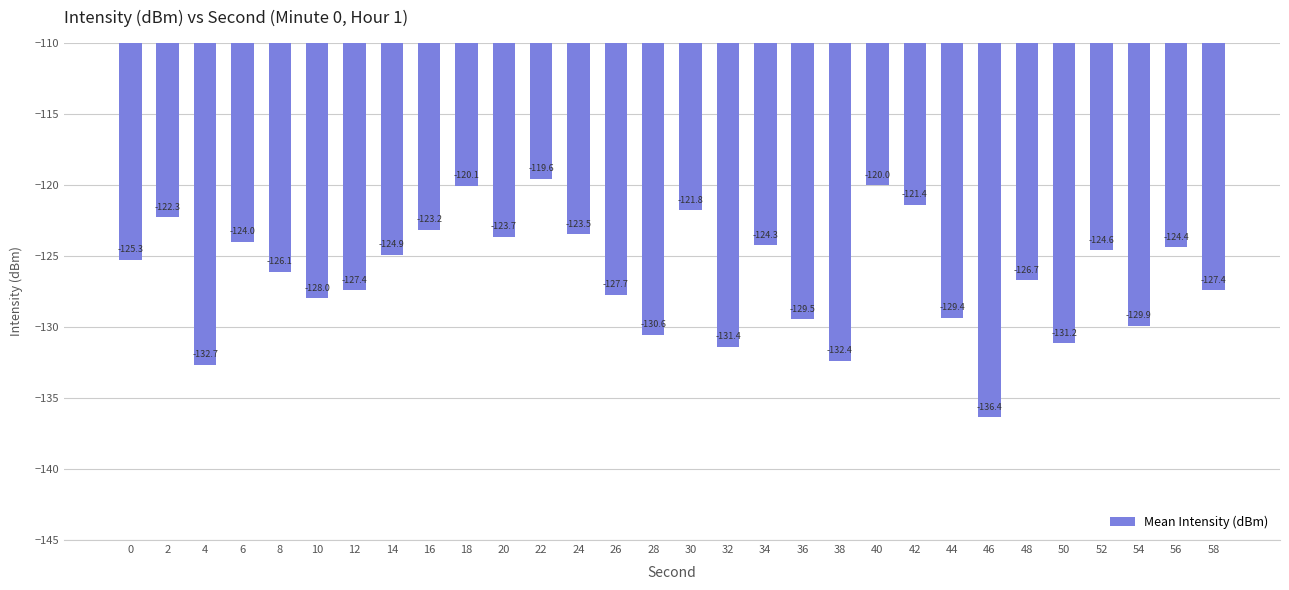

What is the change in value from 18 to 56?

-4.3